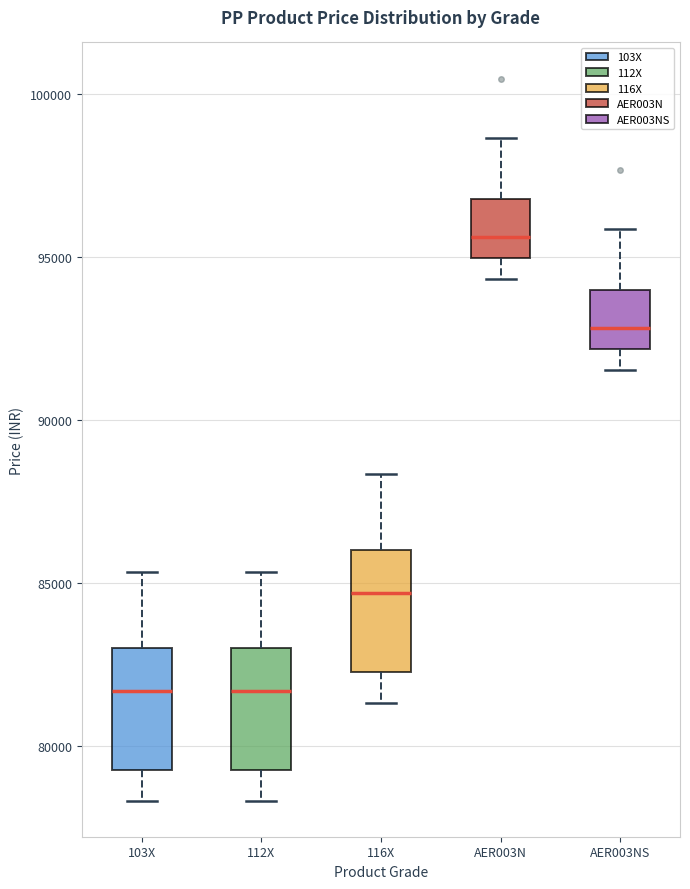

Which box's median line is the highest?

AER003N